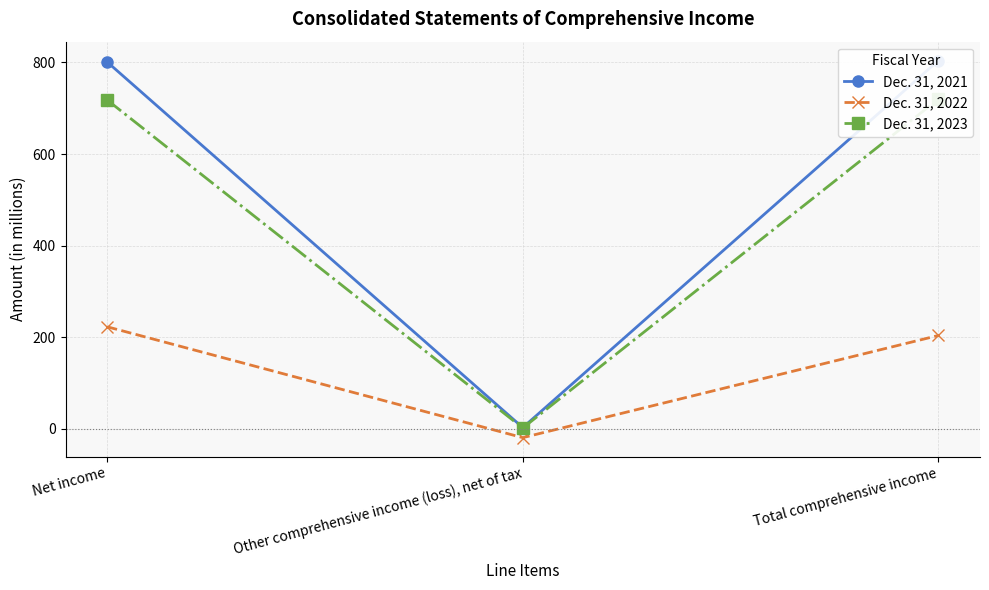

At Total comprehensive income, list the series in order from largest to smallest.

Dec. 31, 2021, Dec. 31, 2023, Dec. 31, 2022